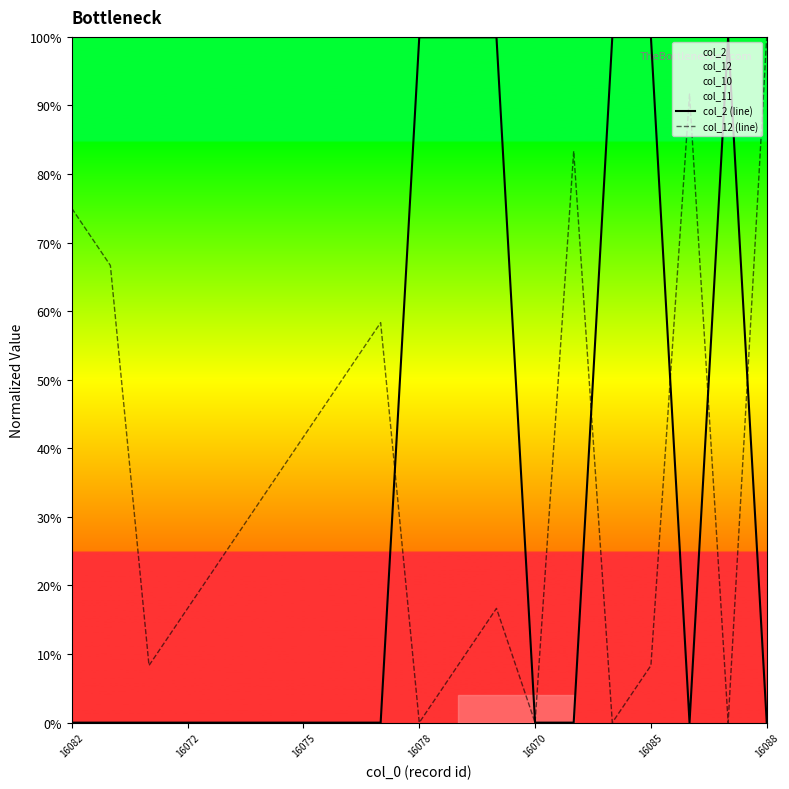

The col_2 (line) series shows 0.0 at 16082. True or false?

True